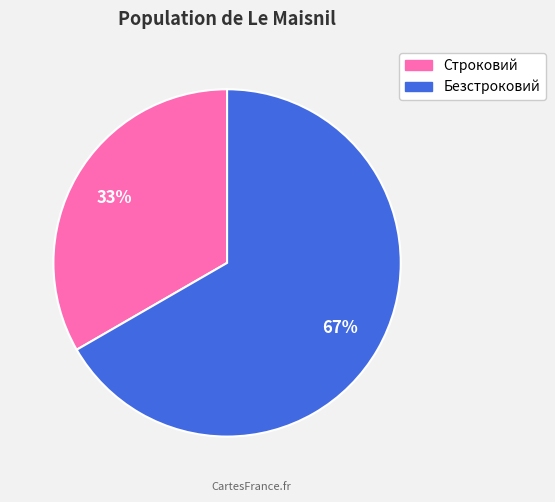

To the nearest percent, what is the combined percentage of Строковий and Безстроковий?

100%